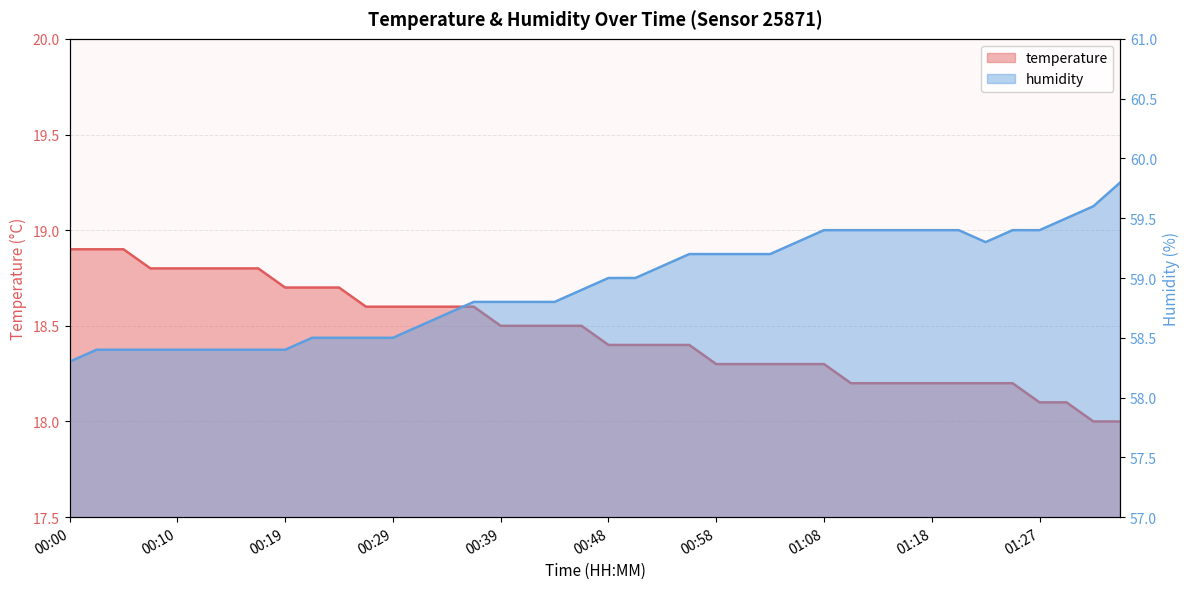

How many values in the temperature series exceed 18?

38